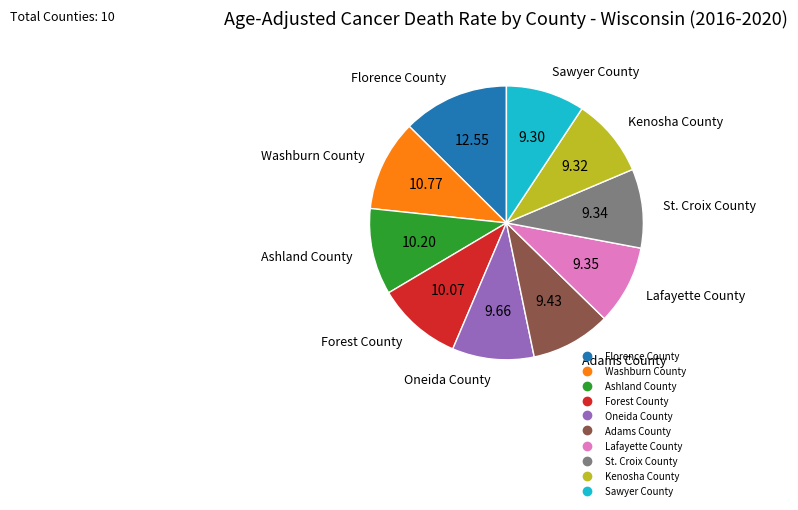

Is the sum of Lafayette County and Oneida County greater than half?

No